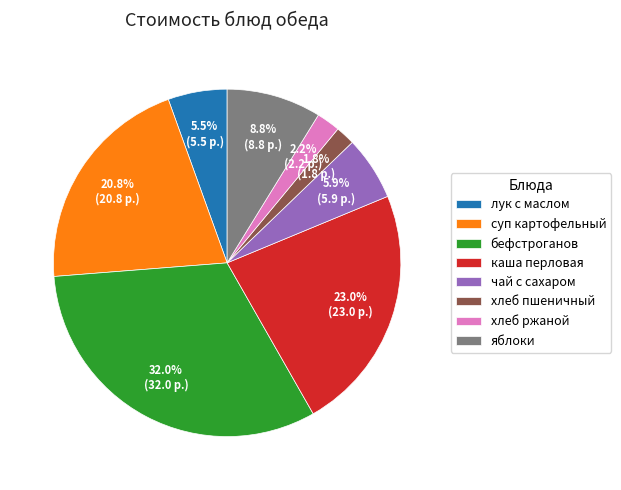

The суп картофельный slice represents 21% of the pie. True or false?

True